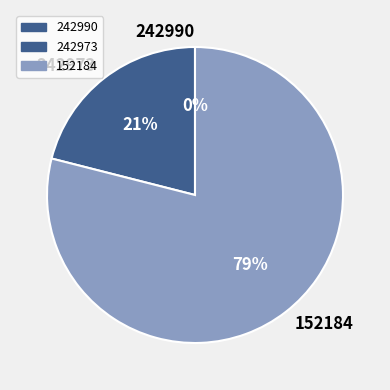

What percentage is the 152184 slice, to the nearest percent?

79%